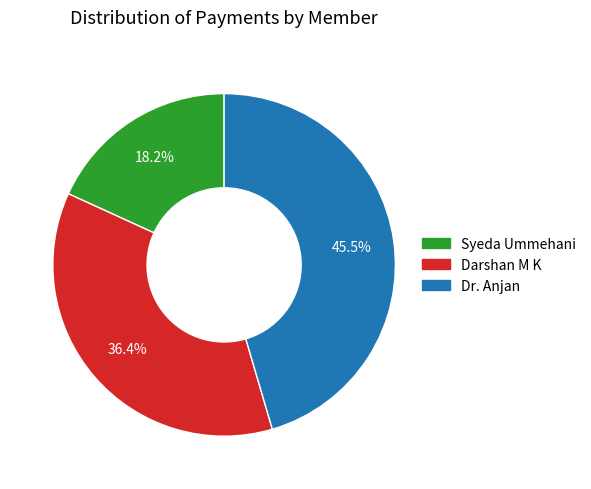

Is there any slice that represents more than half of the pie?

No